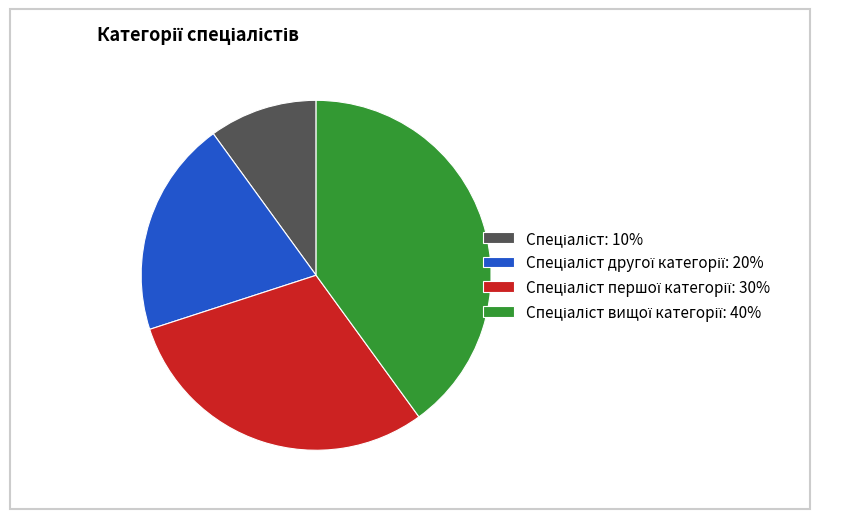

Is there any slice that represents more than half of the pie?

No